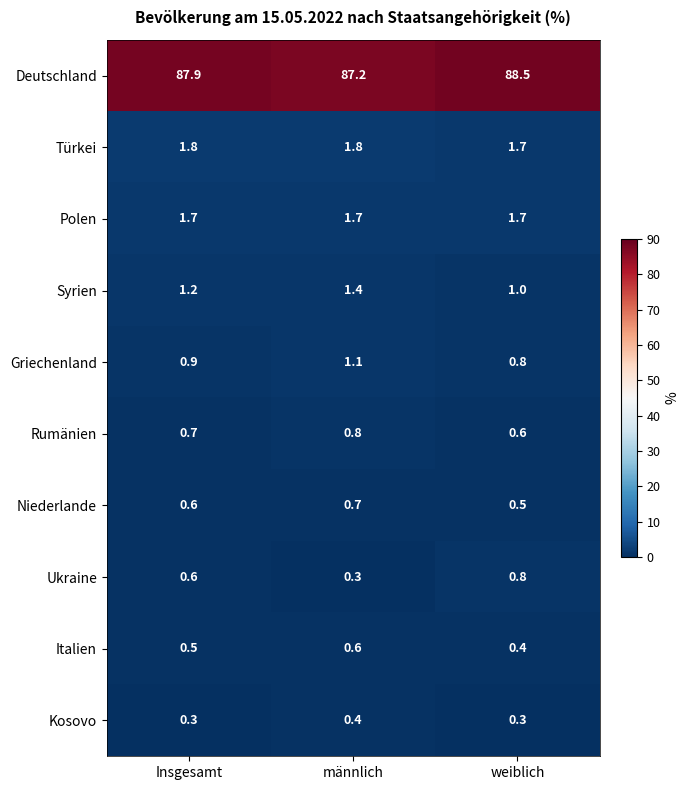

The value of Polen at weiblich is 1.7. True or false?

True